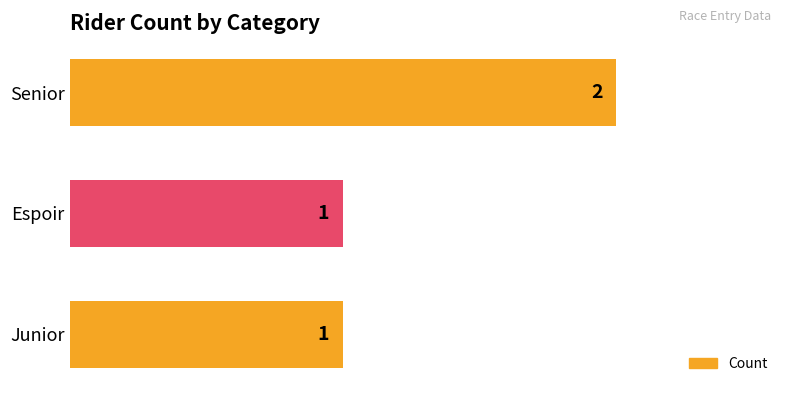

How many categories are shown in the chart?

3